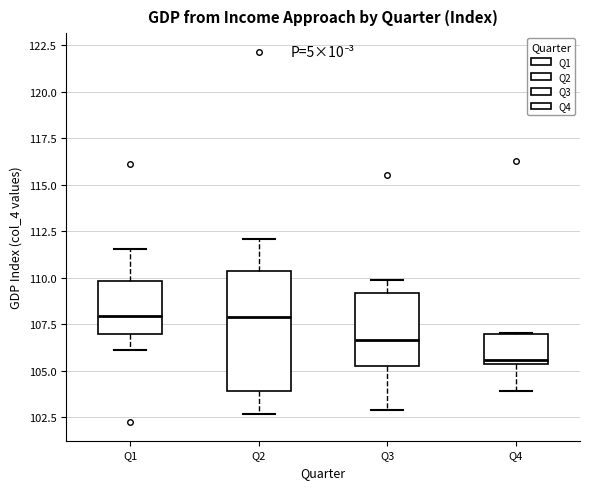

Which box's median line is the lowest?

Q4